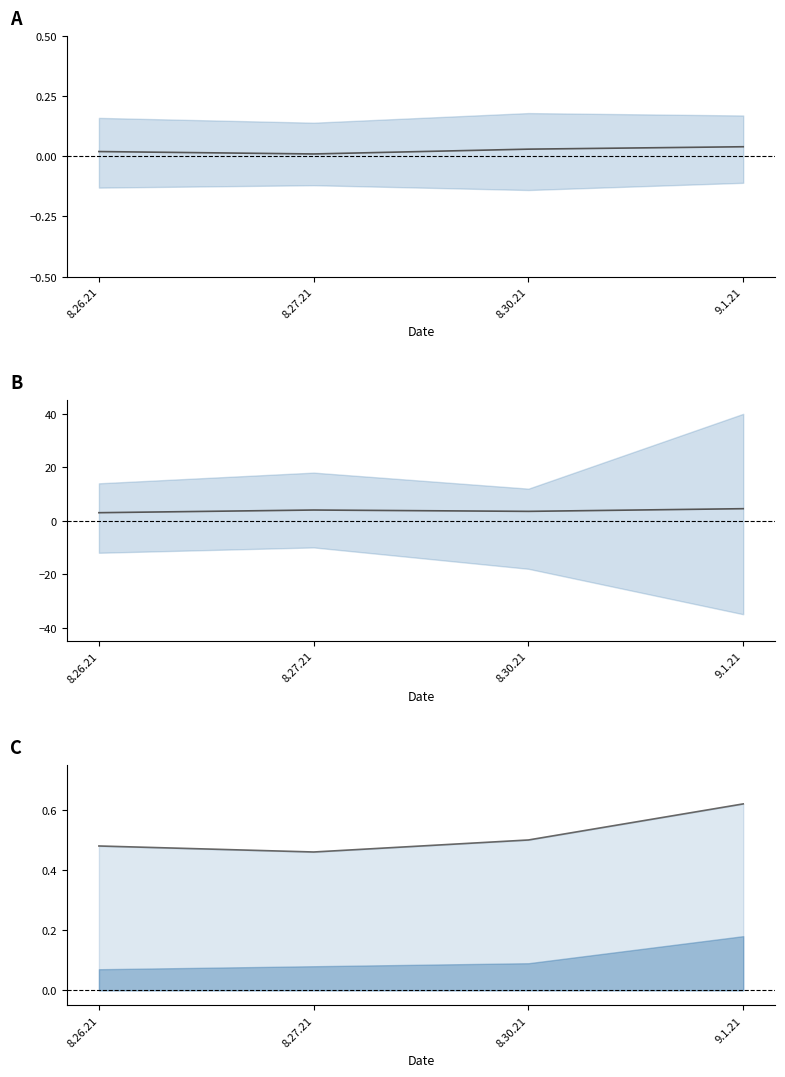

At which category does center reach its first local valley?

8.27.21